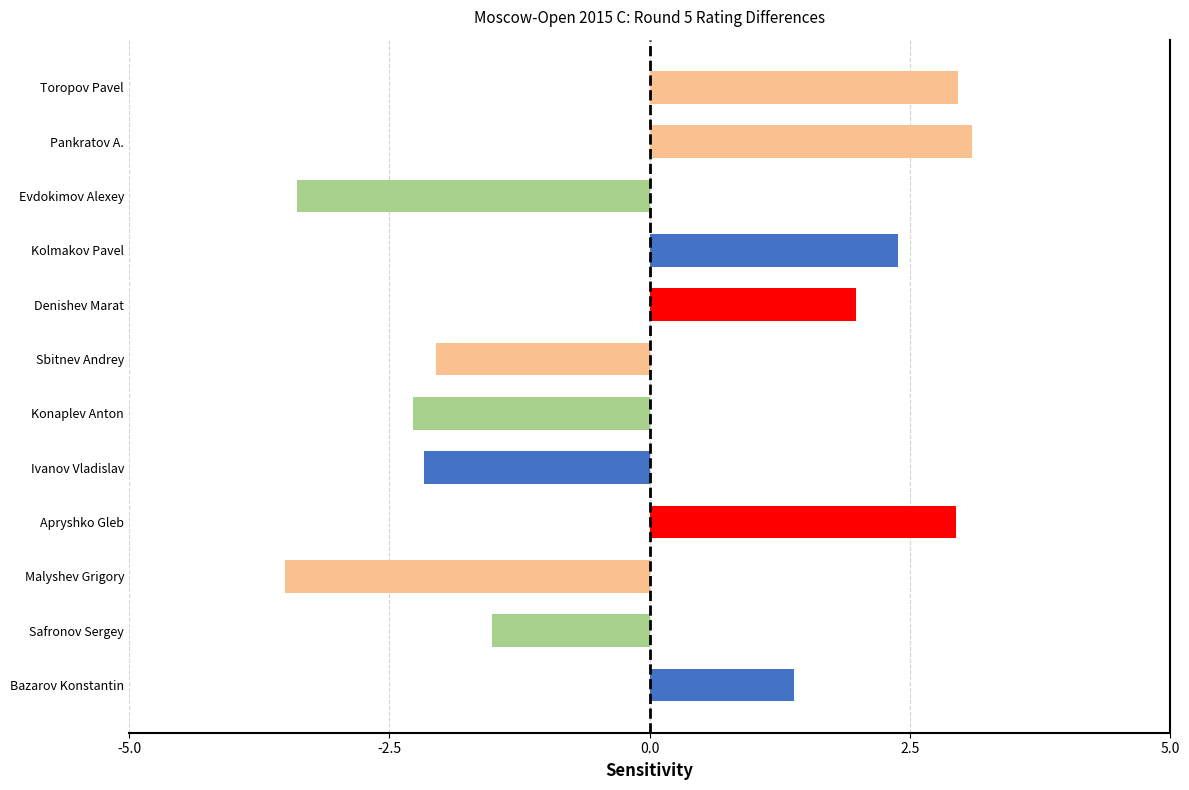

Between Bazarov Konstantin and Malyshev Grigory, which is larger?

Bazarov Konstantin